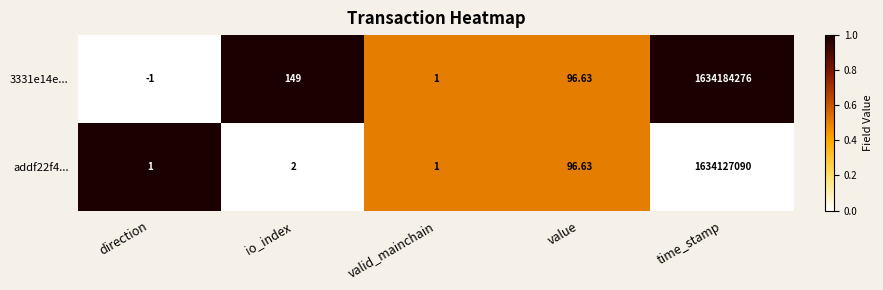

Which category has the highest value across all series?

time_stamp